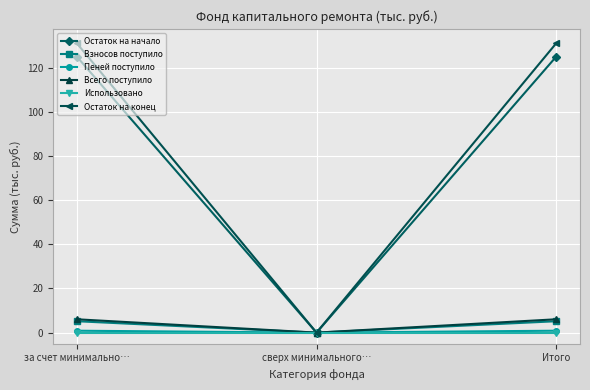

How many values in Остаток на конец are above zero?

2